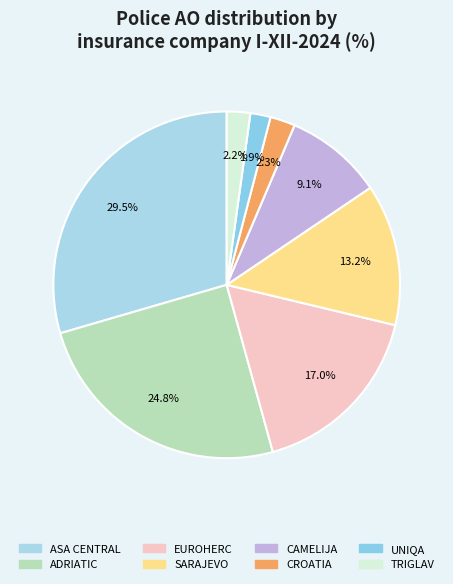

What portion of the pie excludes CAMELIJA?

90.9%